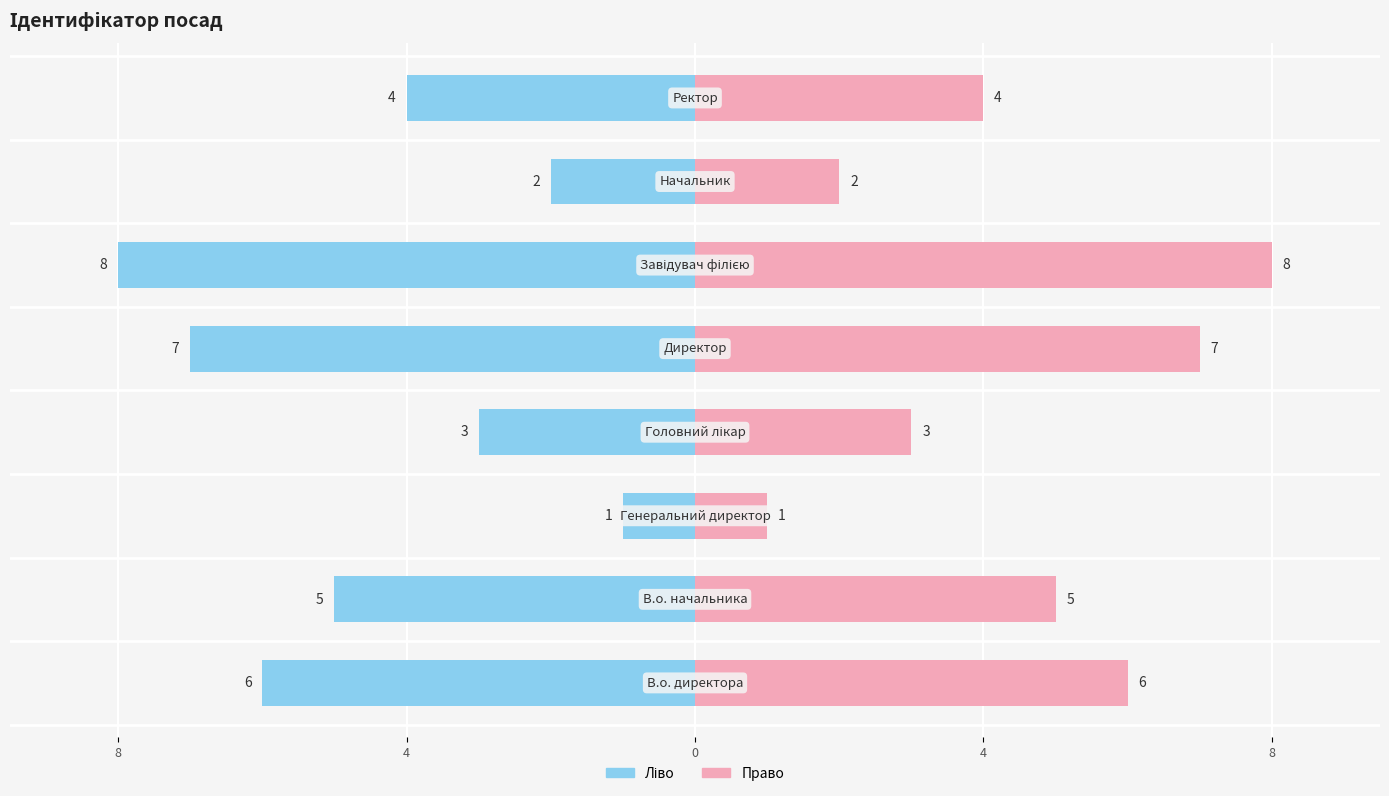

Approximately how many times larger is the value at В.о. начальника compared to Начальник?

2.5